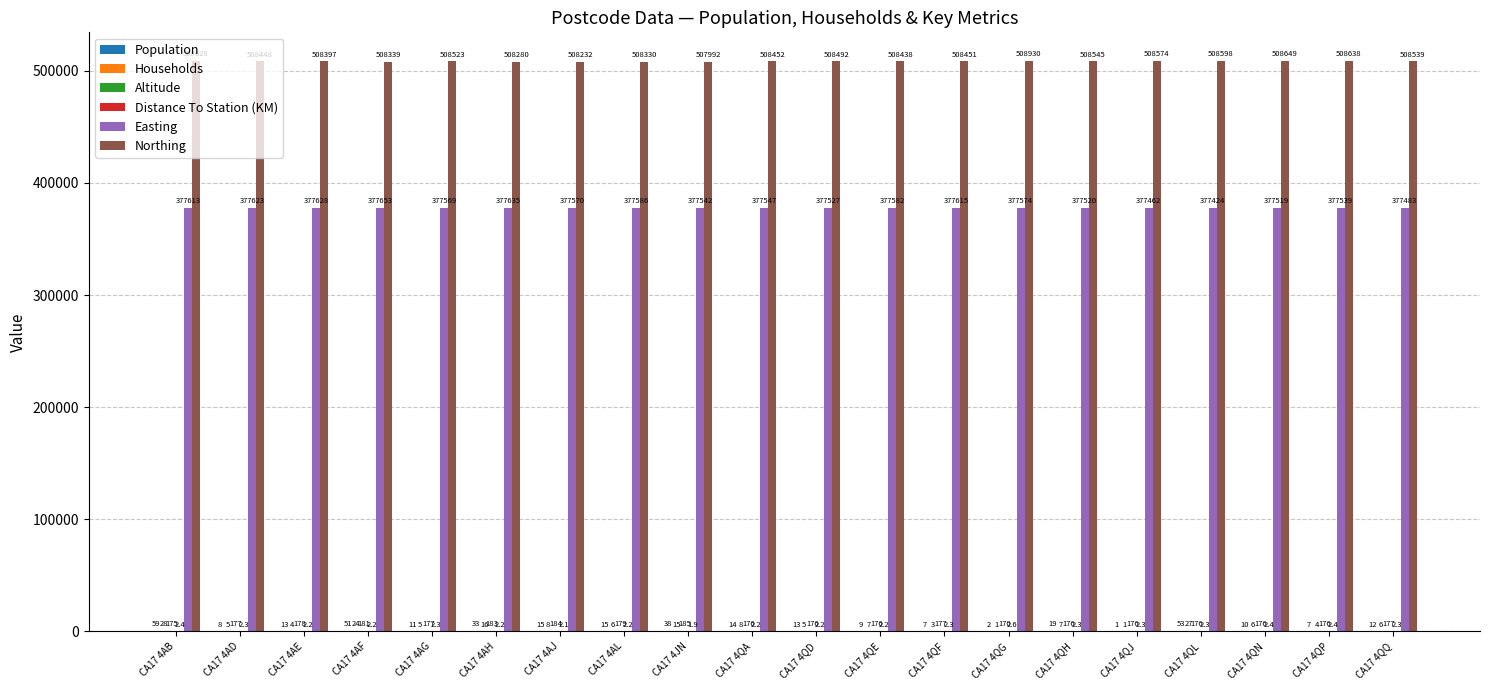

Is it true that Easting equals 377527.0 at CA17 4QD?

True